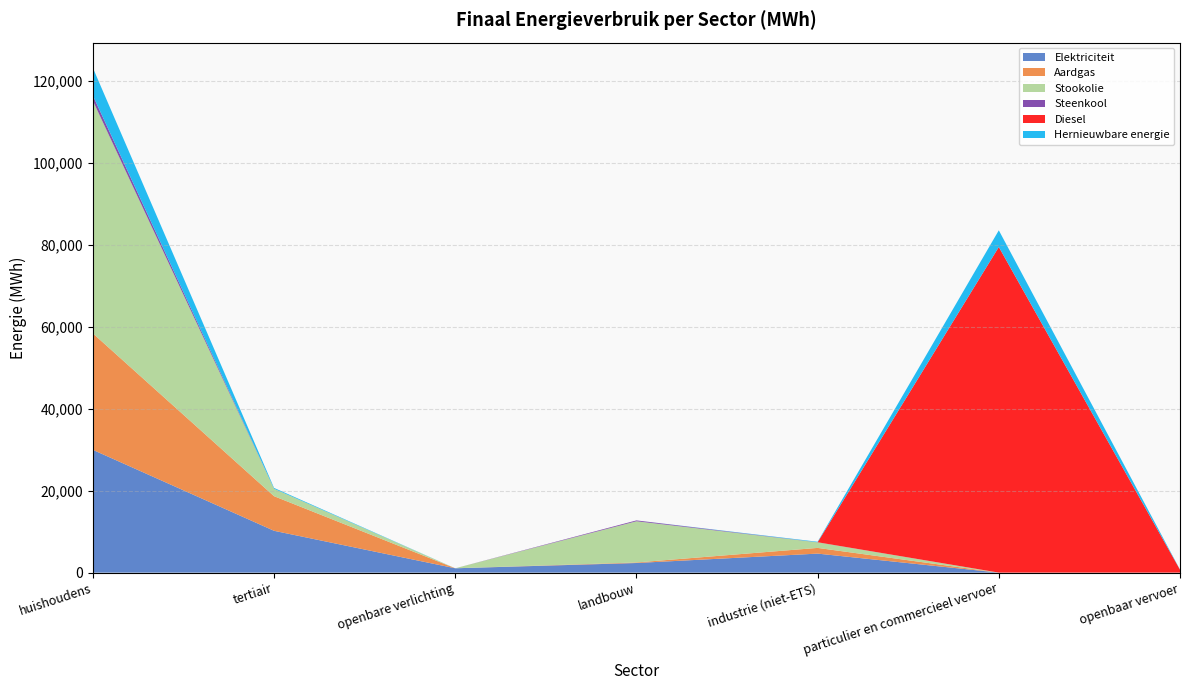

Reading left to right, what are all the values shown in this chart?

Elektriciteit: huishoudens=29952.1	tertiair=10205.2	openbare verlichting=1061.2	landbouw=2347.5	industrie (niet-ETS)=4640.3	particulier en commercieel vervoer=1.2	openbaar vervoer=3.3
Aardgas: huishoudens=28414.7	tertiair=8443.3	openbare verlichting=0.0	landbouw=134.7	industrie (niet-ETS)=1393.1	particulier en commercieel vervoer=4.3	openbaar vervoer=0.0
Stookolie: huishoudens=56750.3	tertiair=1807.9	openbare verlichting=0.0	landbouw=10049.0	industrie (niet-ETS)=1355.6	particulier en commercieel vervoer=0.0	openbaar vervoer=0.0
Steenkool: huishoudens=1277.9	tertiair=0.0	openbare verlichting=0.0	landbouw=209.7	industrie (niet-ETS)=21.6	particulier en commercieel vervoer=0.0	openbaar vervoer=0.0
Diesel: huishoudens=0.0	tertiair=0.0	openbare verlichting=0.0	landbouw=0.0	industrie (niet-ETS)=0.0	particulier en commercieel vervoer=79439.3	openbaar vervoer=710.5
Hernieuwbare energie: huishoudens=6750.2	tertiair=211.2	openbare verlichting=0.0	landbouw=0.0	industrie (niet-ETS)=125.1	particulier en commercieel vervoer=4068.5	openbaar vervoer=30.4